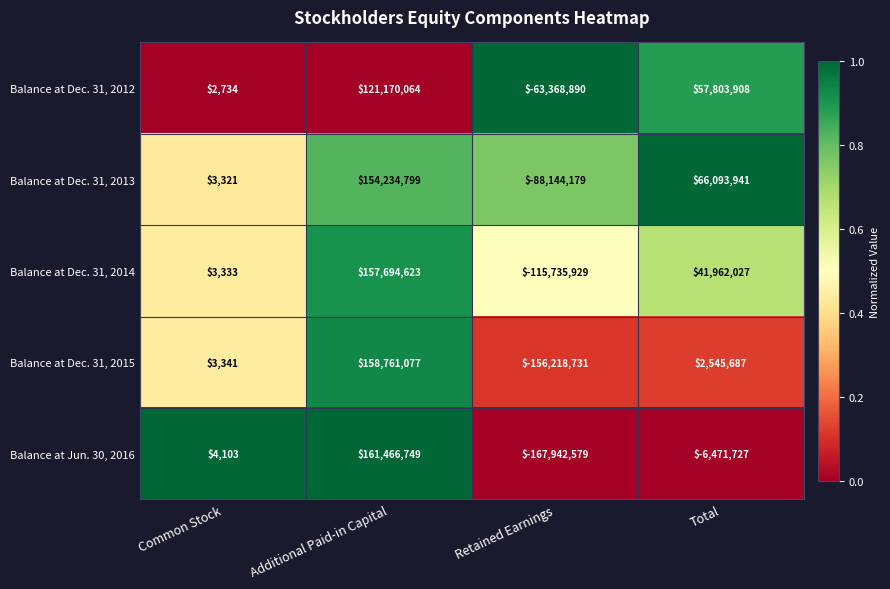

What is the difference between the highest and lowest values at Common Stock?

1369